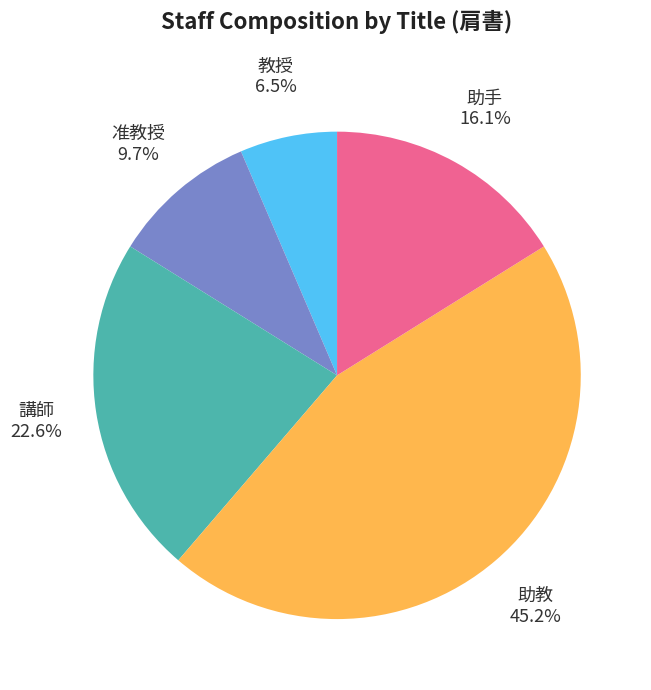

The 講師 slice represents 15% of the pie. True or false?

False